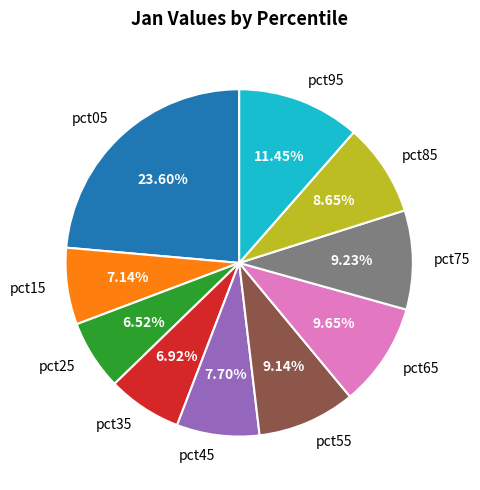

What percentage is the pct05 slice, to the nearest percent?

24%